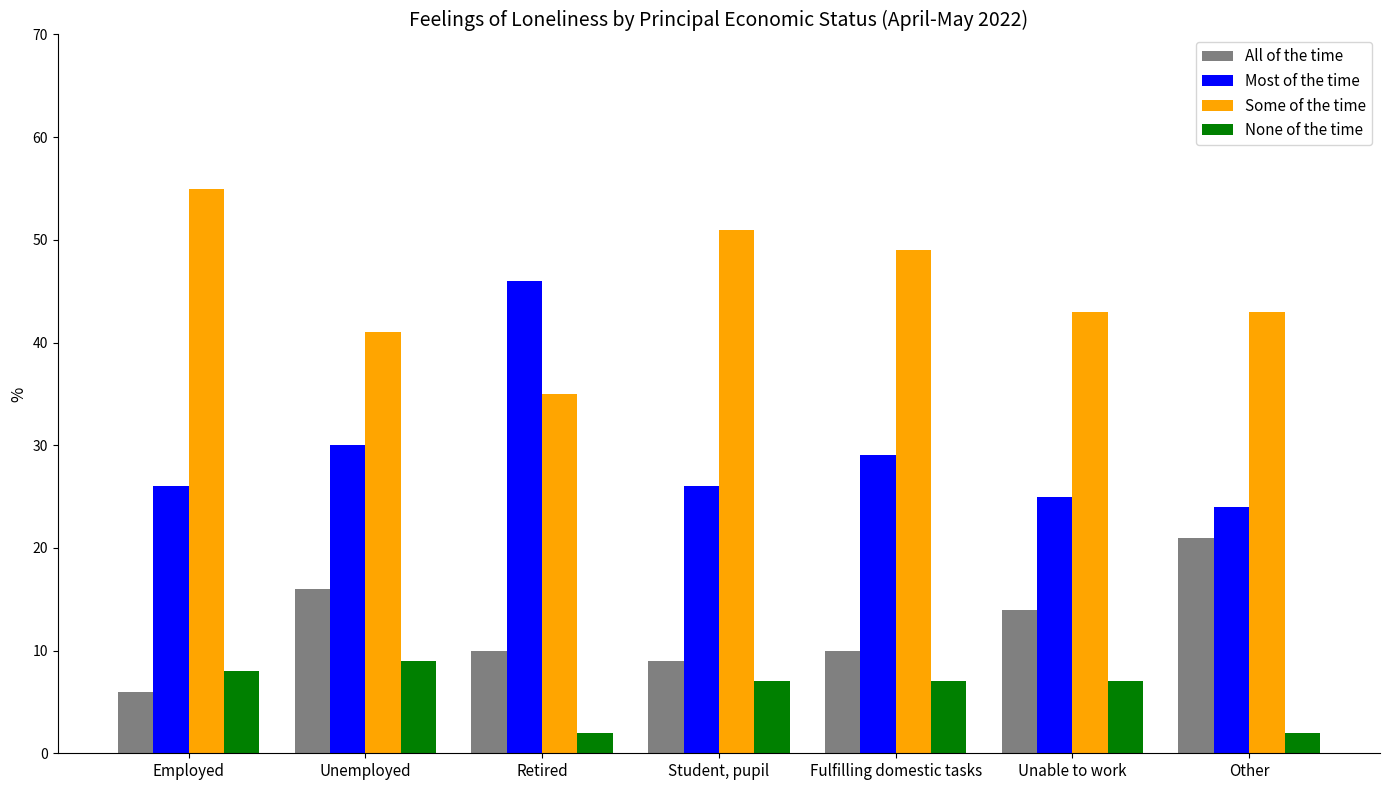

What is the difference between the maximum and second lowest values in the None of the time series?

7